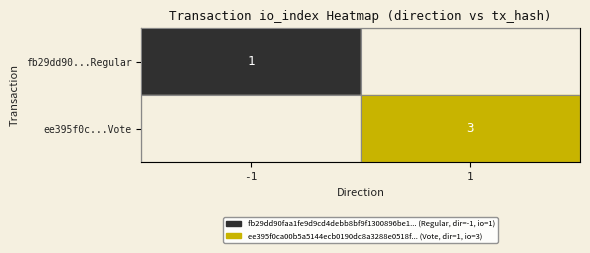

The fb29dd90...Regular series shows 1 at -1. True or false?

True